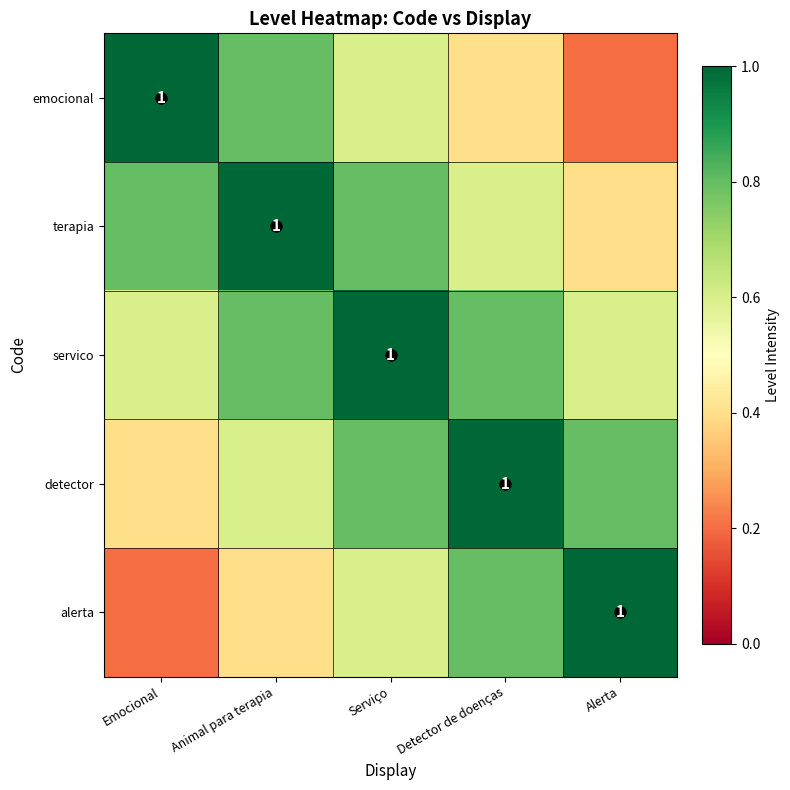

Read the servico value at Serviço.

1.0